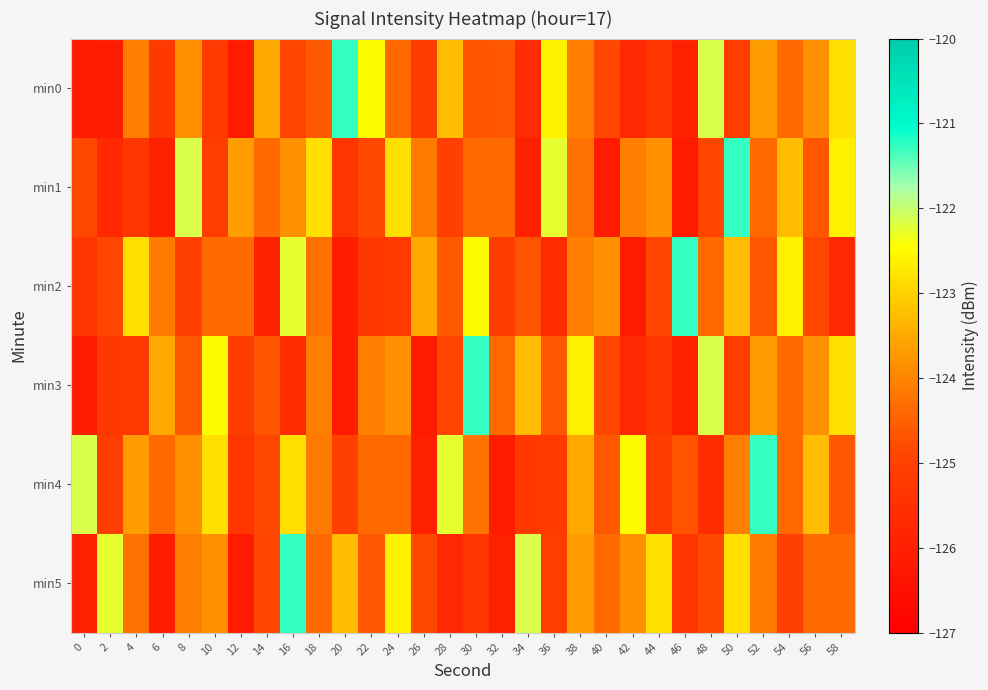

At how many categories does at least one series exceed -123?

23